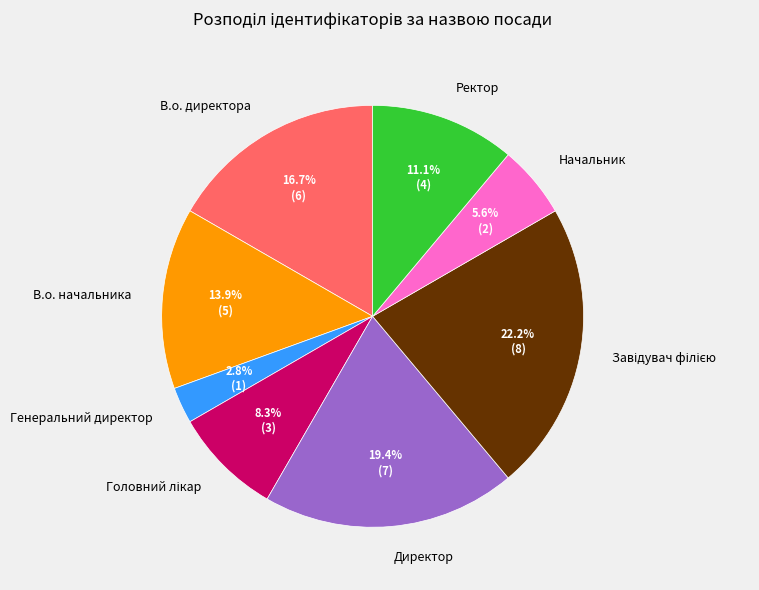

Which slice is the smallest?

Генеральний директор